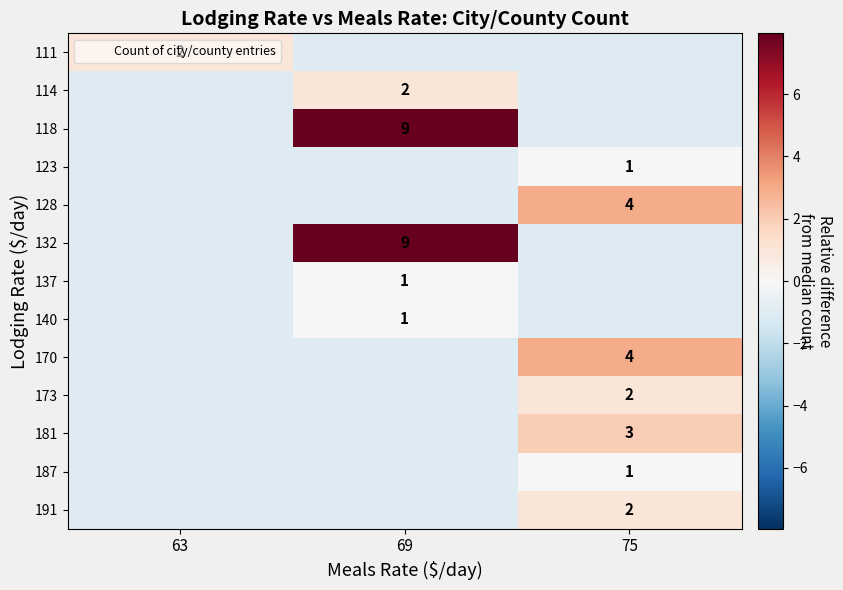

How many negative values does the 114 series have?

2